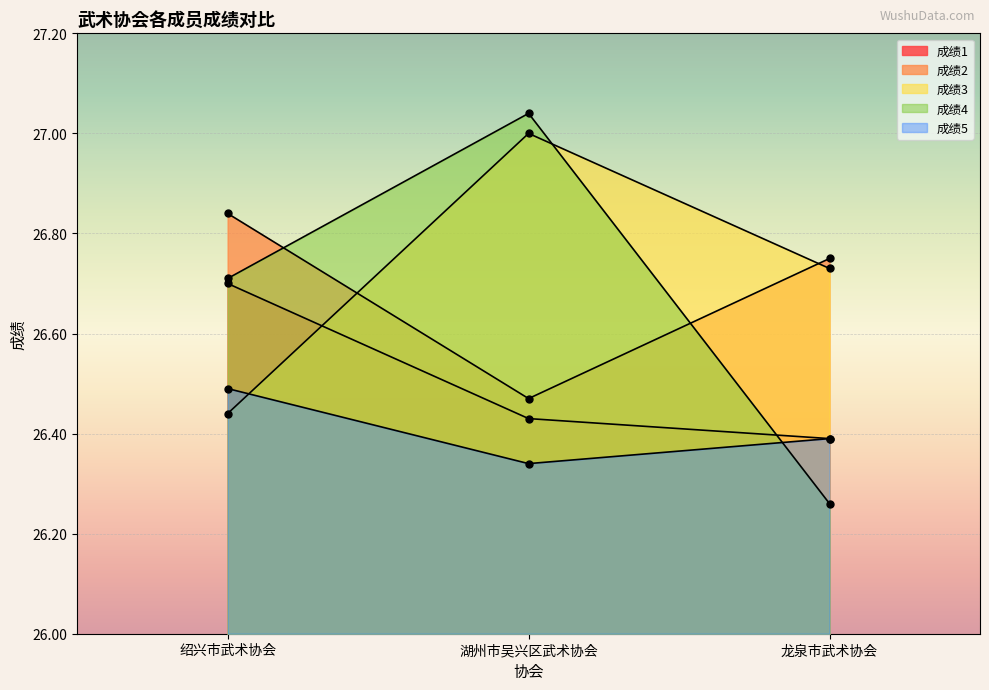

What is the sum of the 成绩1 values at 绍兴市武术协会 and 湖州市吴兴区武术协会?

53.1